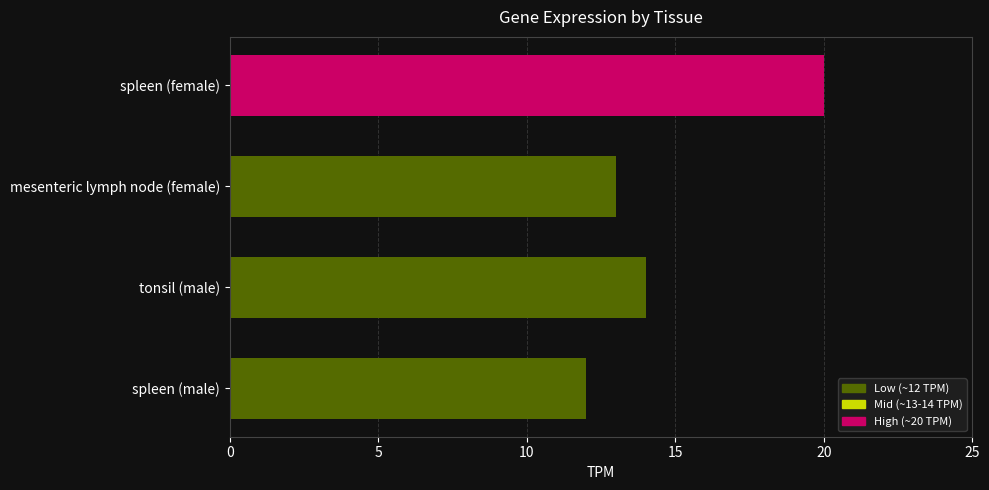

What is the difference between the maximum and second lowest values?

7